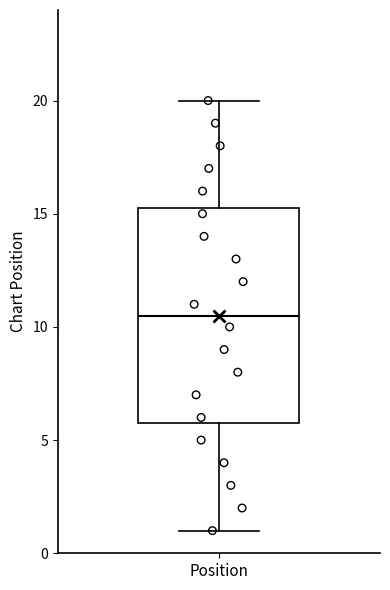

Transcribe this box plot: give where the median line is, the range the box spans, and where the two whiskers end, as read against the y-axis. The values are not printed on the chart, so give them approximately, as read against the axis.

median 10.5, box 6.0 to 15.5, whiskers 1.0 to 20.0